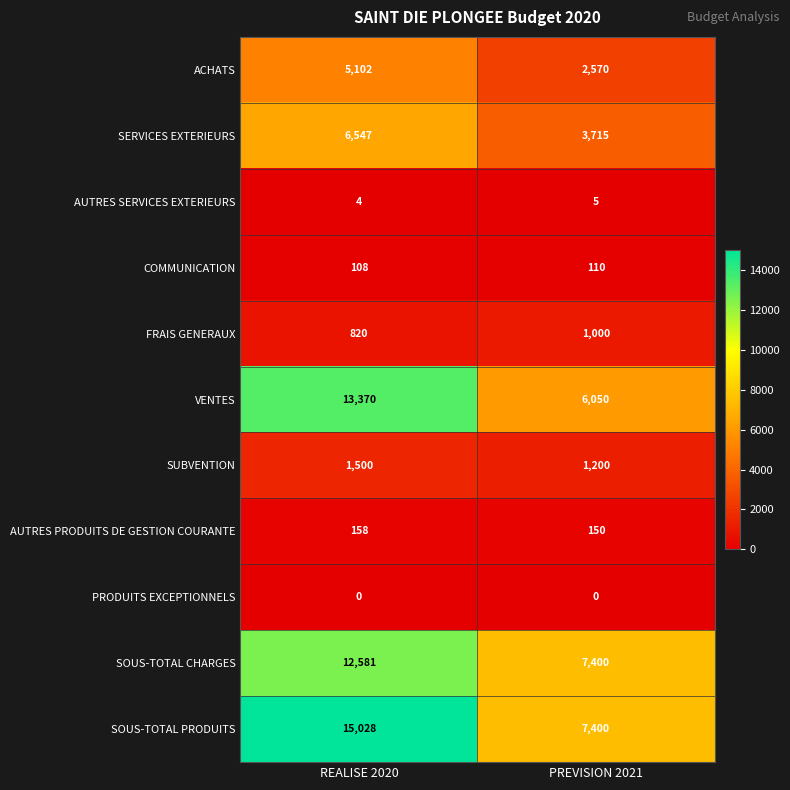

At which category does the chart reach its peak across all series?

REALISE 2020